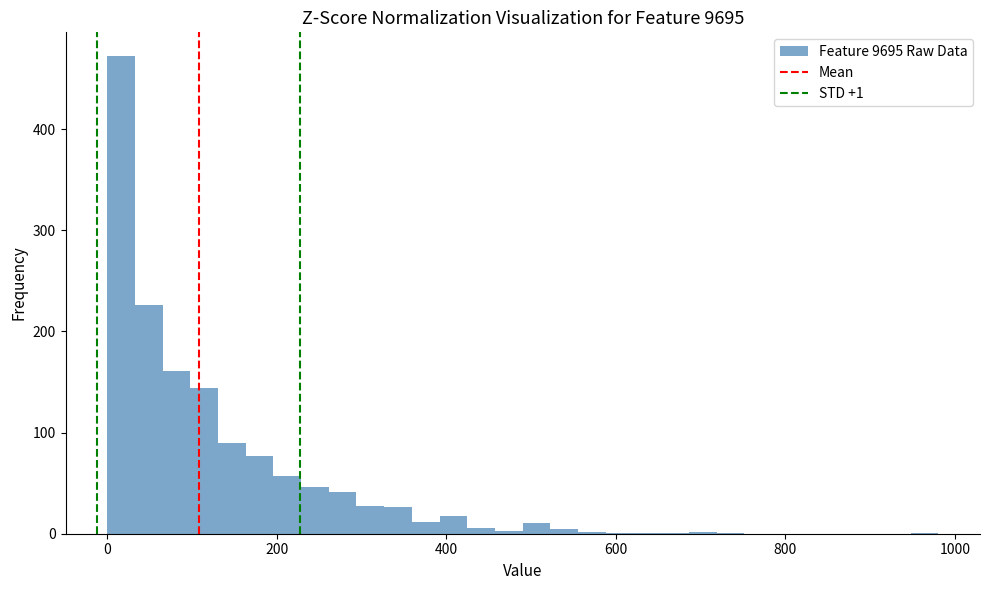

Read against the x-axis, roughly where is the centre of the tallest bar?

20